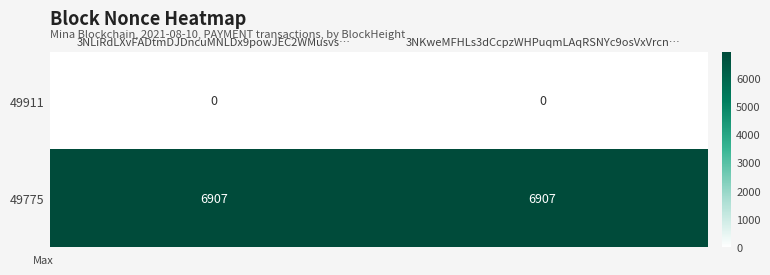

What is the spread (max minus min) of values at 3NKweMFHLs3dCcpzWHPuqmLAqRSNYc9osVxVrcn…?

6907